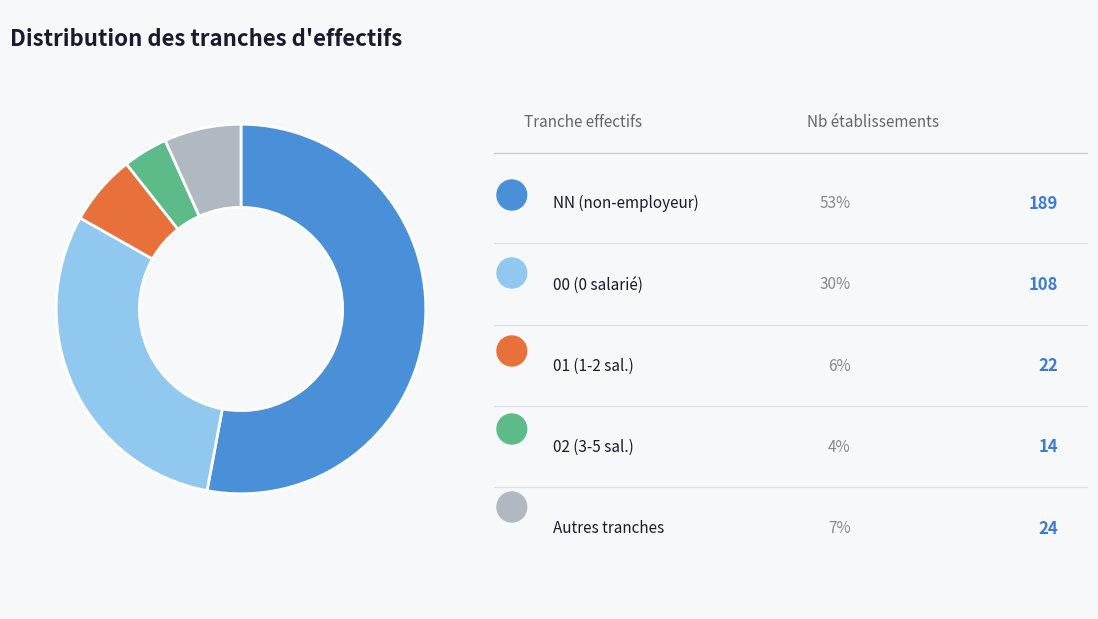

Does any single category account for the majority?

Yes